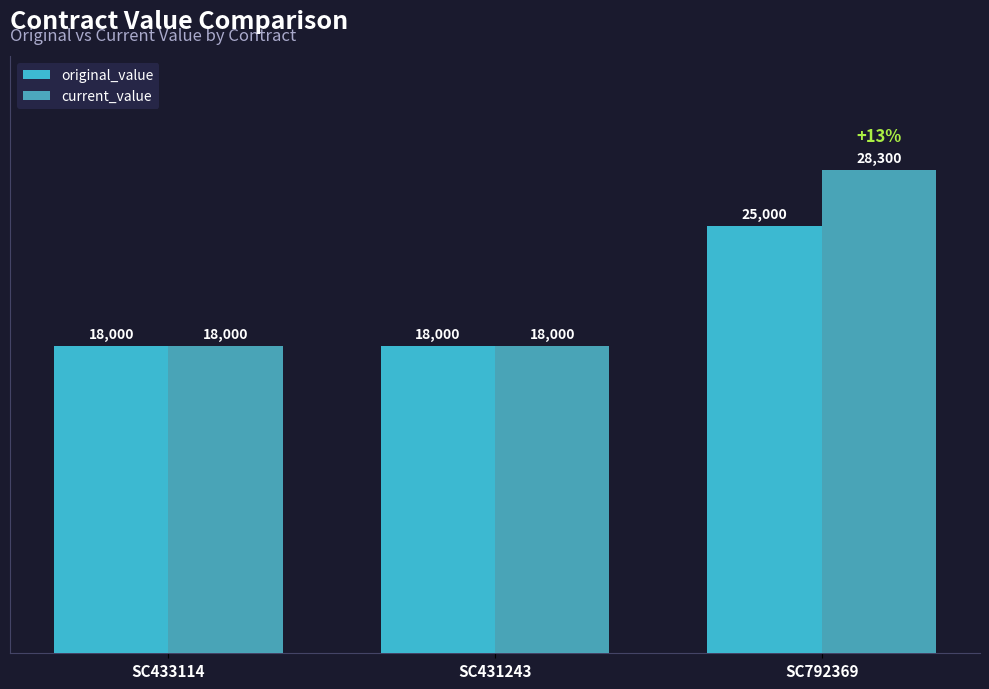

True or false: original_value has a value of 18000 at SC431243.

True